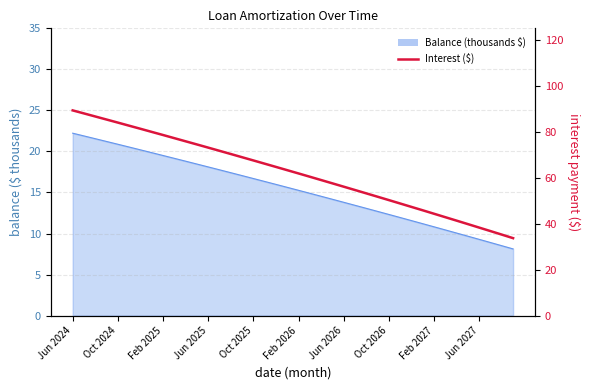

What position from the right is 38?

2